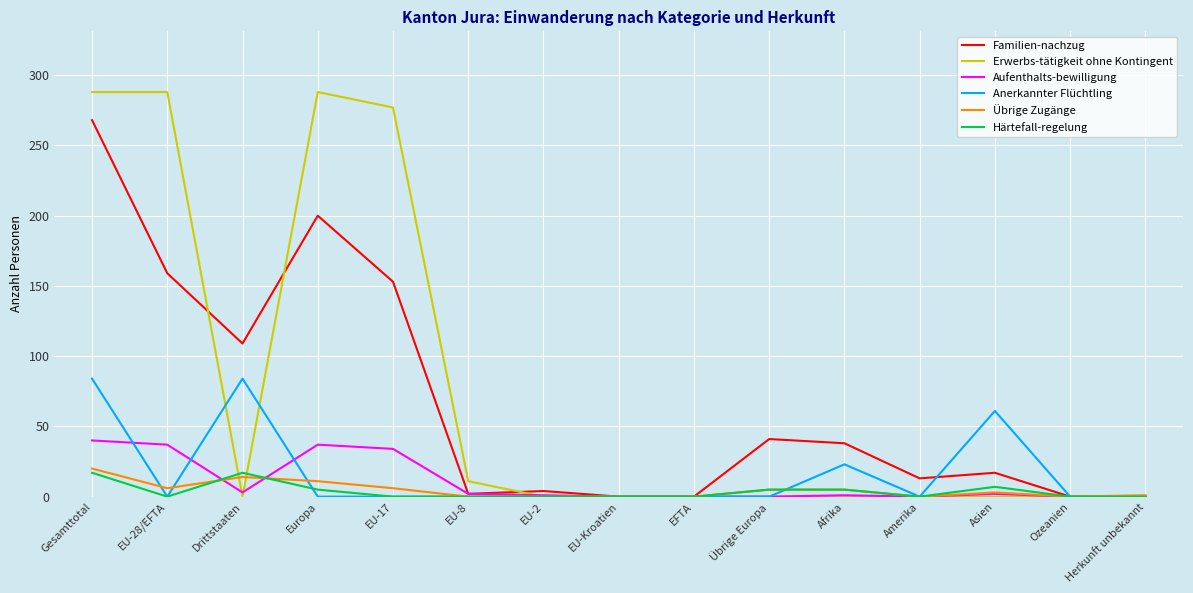

At which label is Familien-nachzug closest to 134?

EU-17